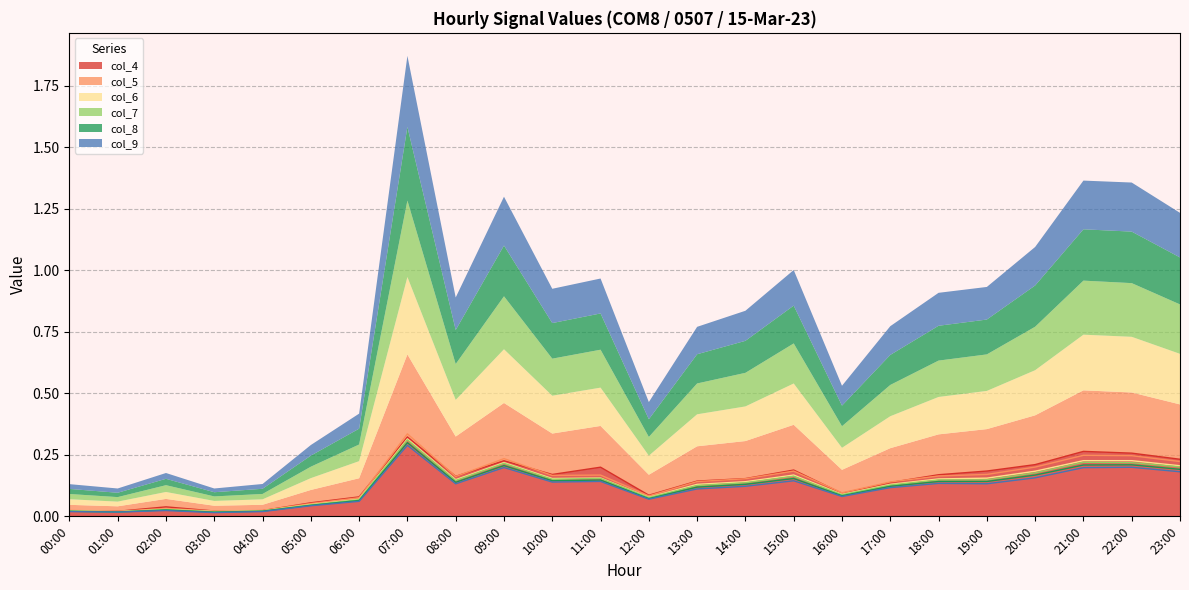

What is the greatest value displayed?

0.3